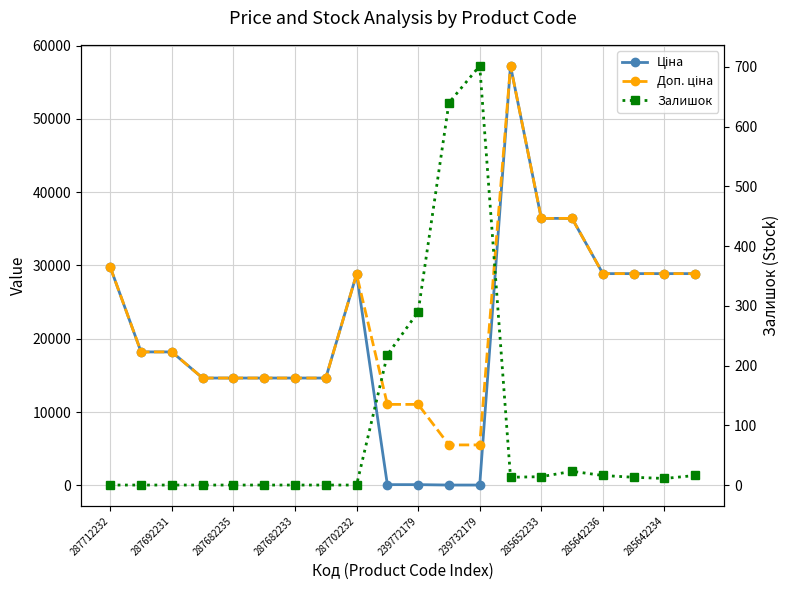

How many data points in Доп. ціна are less than 18212?

9